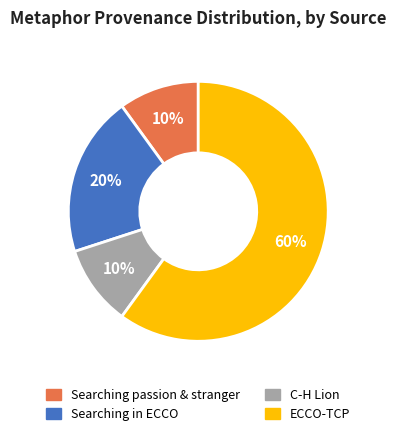

Is there any slice that represents more than half of the pie?

Yes